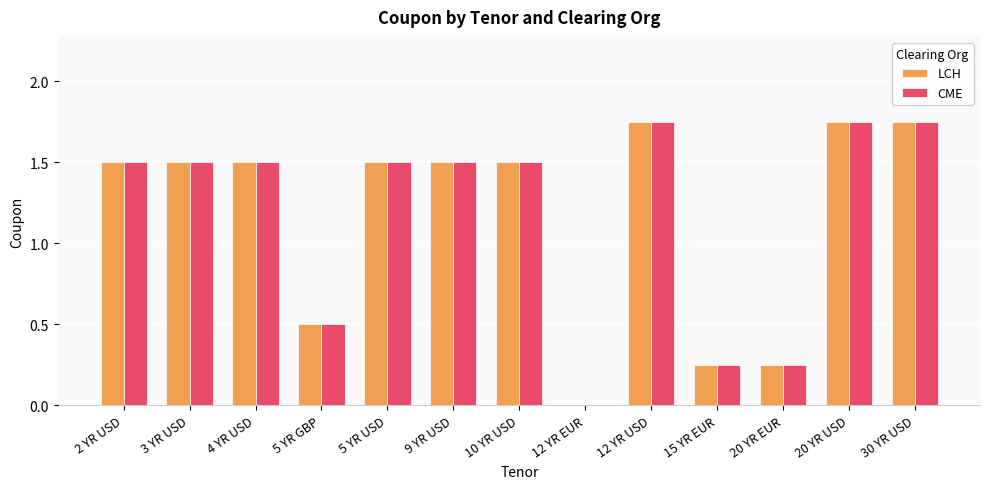

The LCH series shows 3.1 at 20 YR USD. True or false?

False